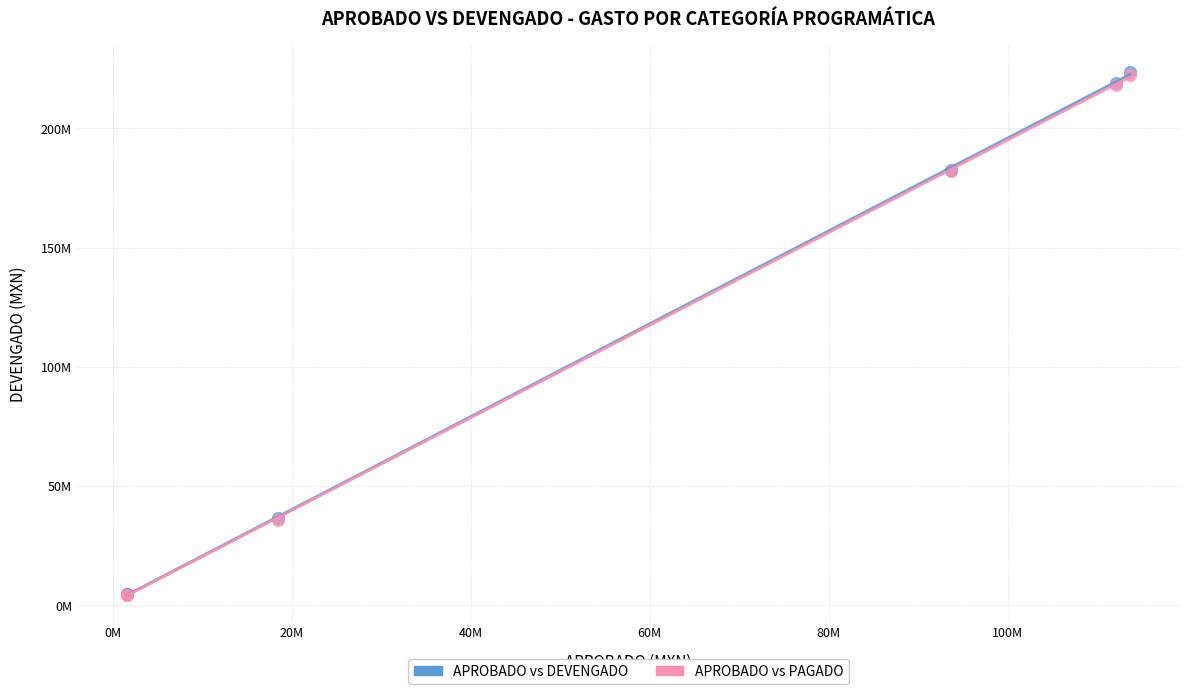

Which series has the largest Y range (max minus min)?

APROBADO vs DEVENGADO